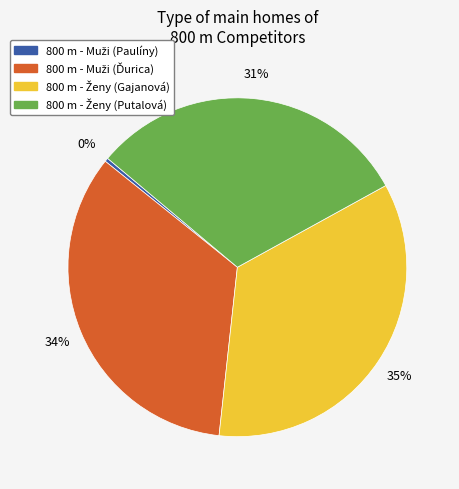

To the nearest percent, what is the average slice percentage?

25%